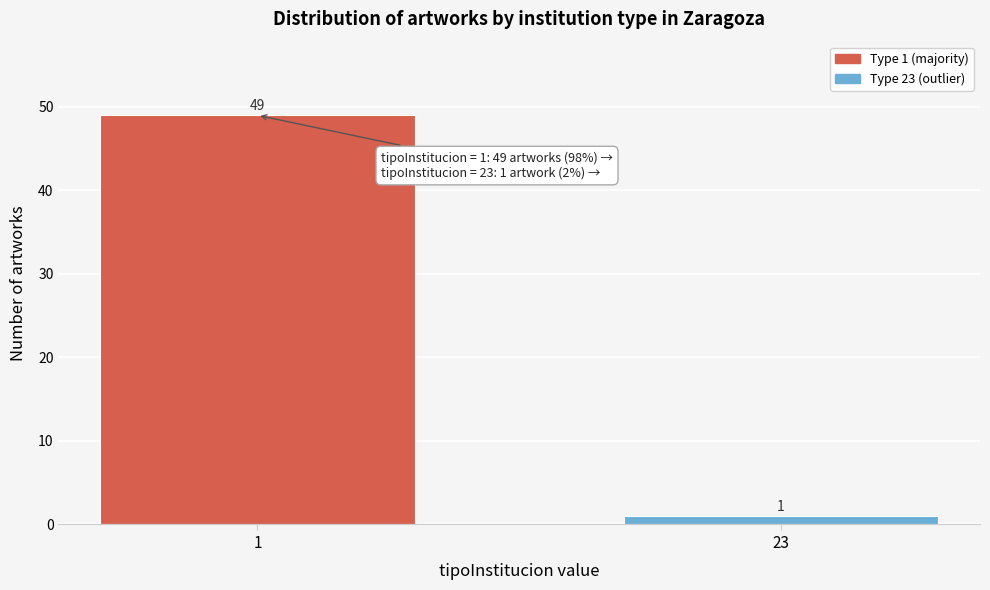

Reading left to right, transcribe all the data shown in this chart.

49	1